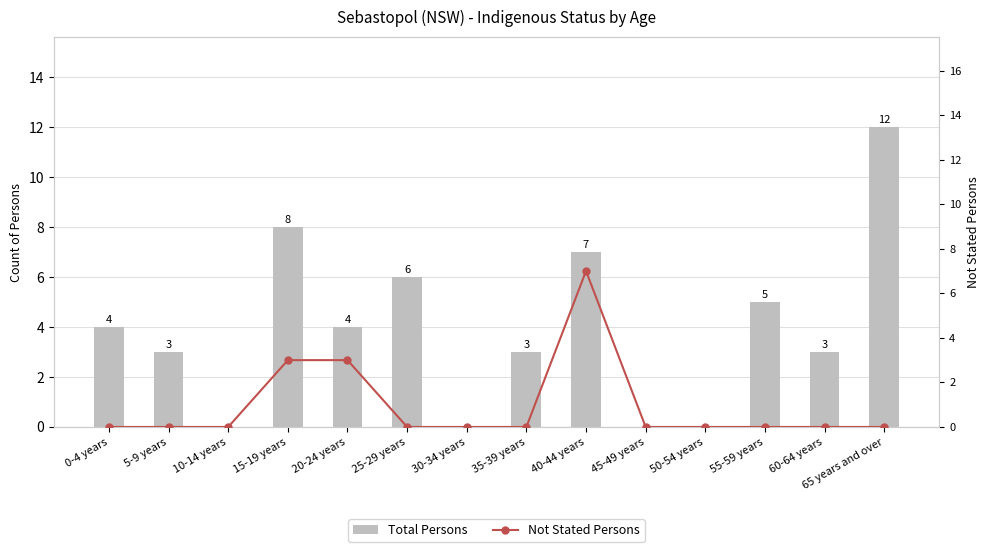

Which series has the largest total across all categories?

Total Persons